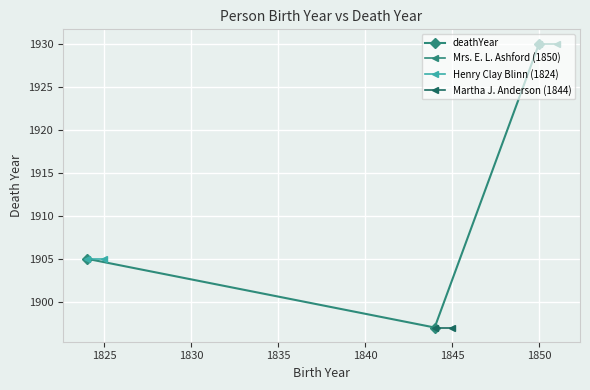

What is the value of the deathYear point at the 1st from the left?

1905